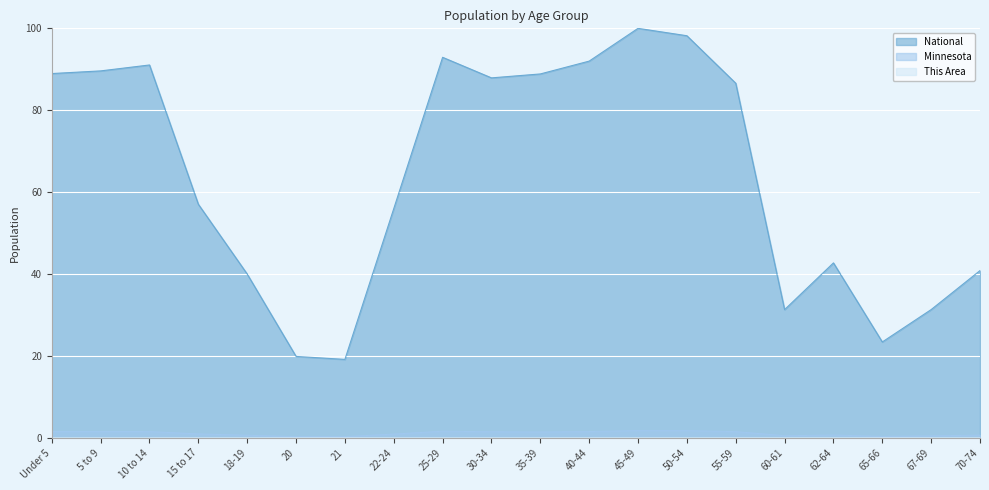

True or false: This Area and National cross at least once.

False